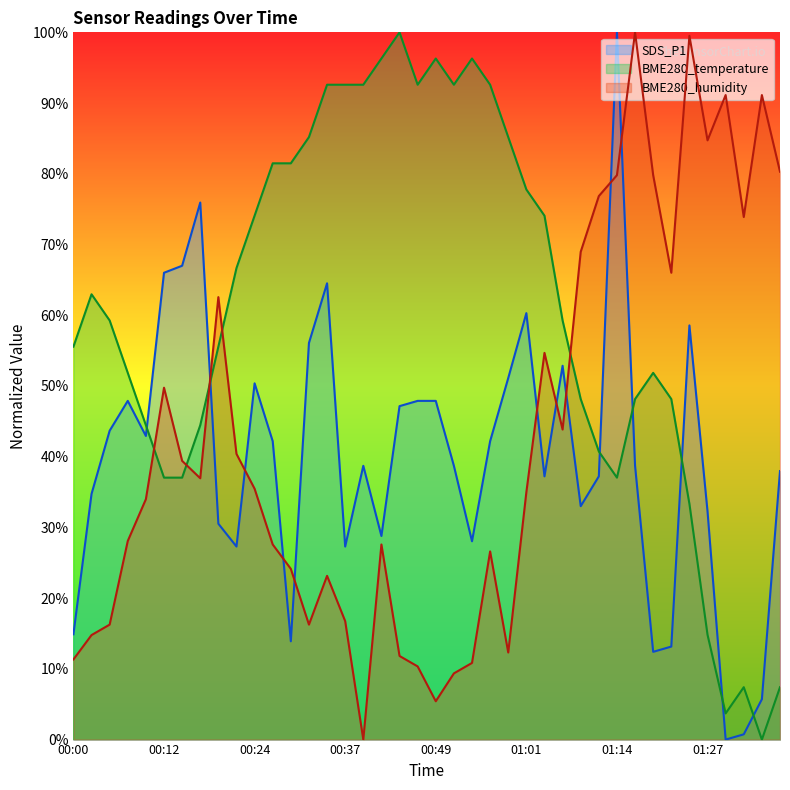

At which label does SDS_P1 first exceed 38?

00:05